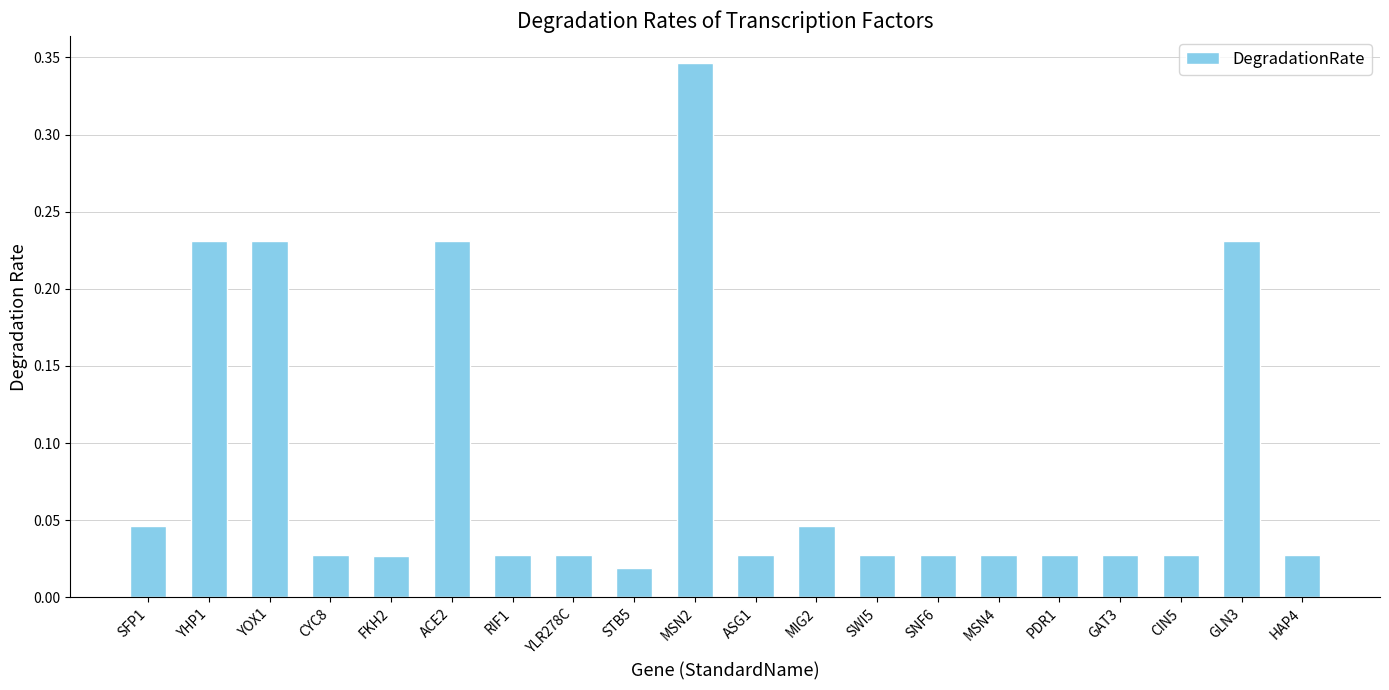

Are the bars horizontal?

No